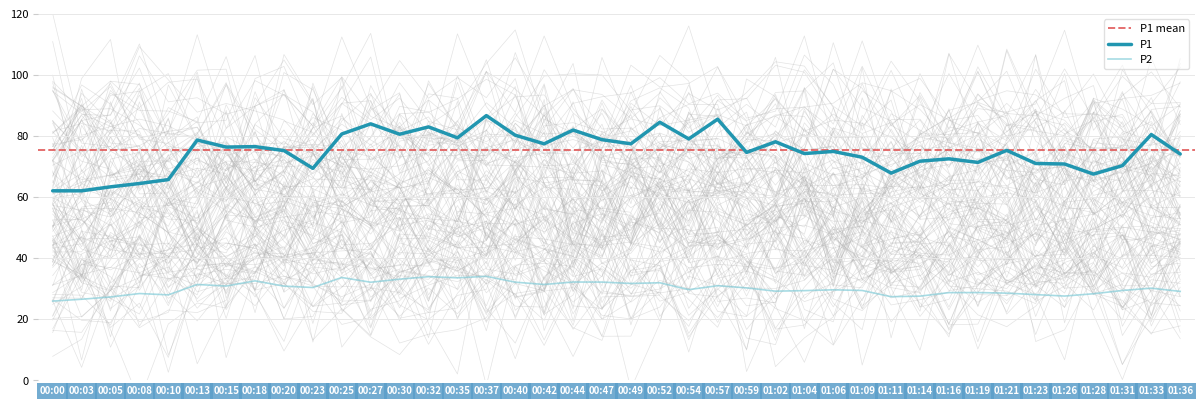

What is the total value across all series at 00:08?

92.9